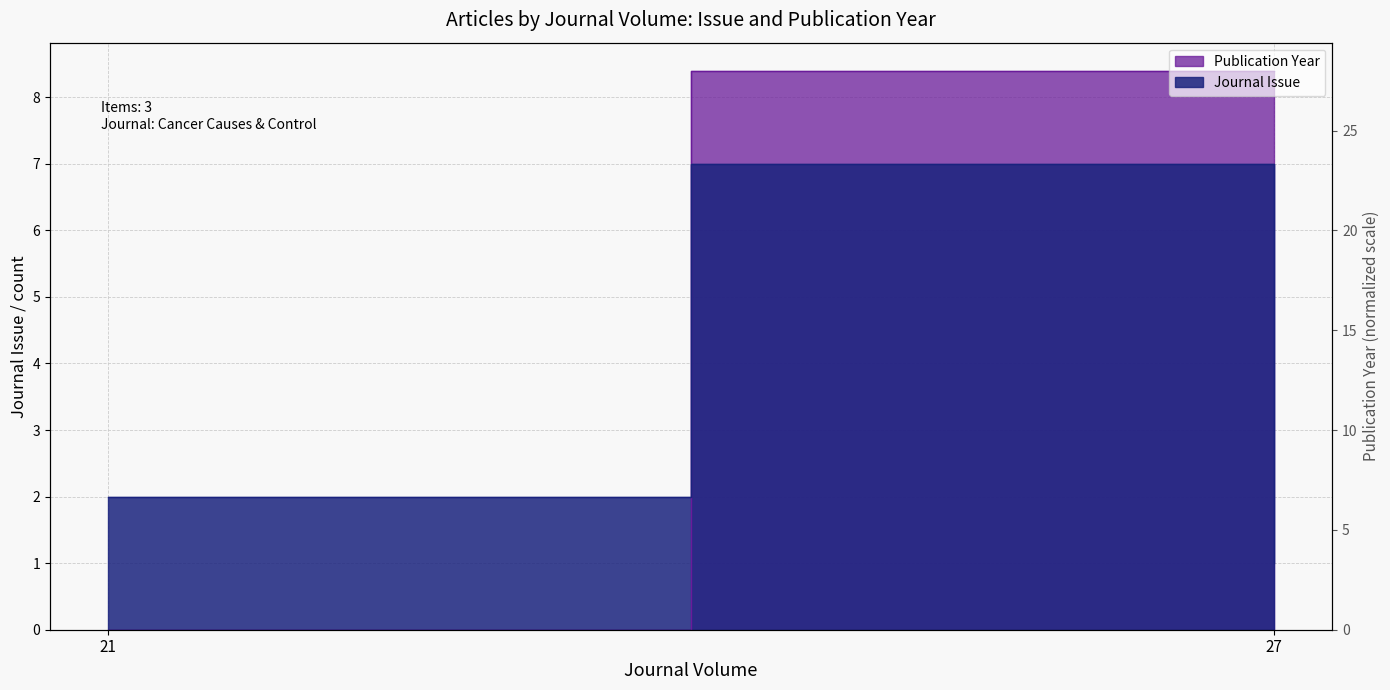

Rank the series at 21 from lowest to highest value.

Journal Issue, Publication Year